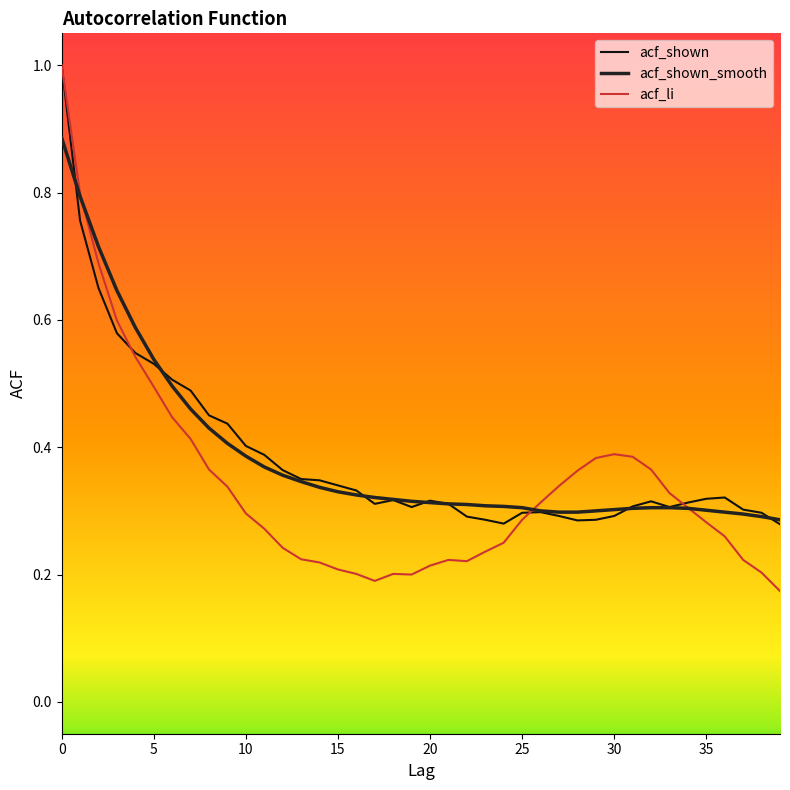

What are all the series names shown in the legend?

acf_shown, acf_shown_smooth, acf_li